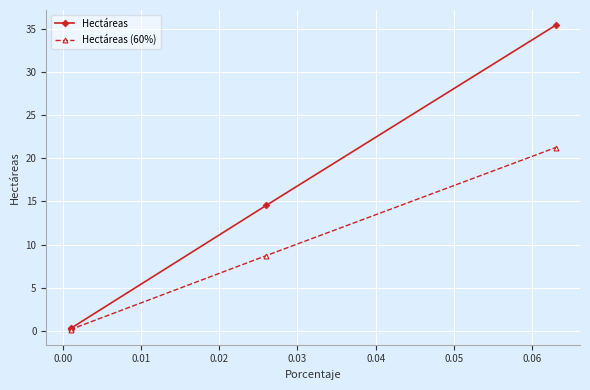

What is the maximum value shown in the chart?

35.4